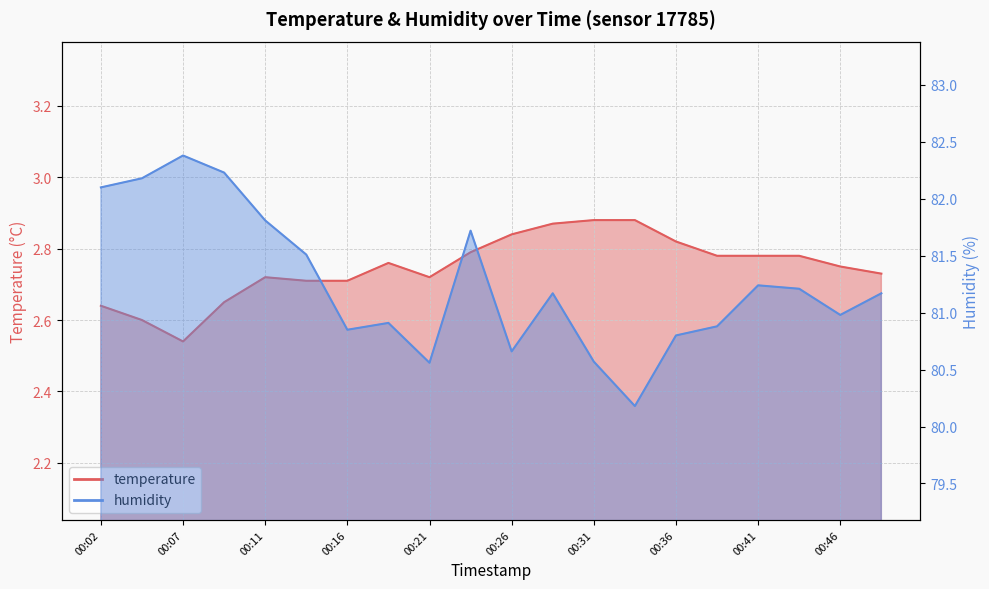

True or false: humidity and temperature cross at least once.

False